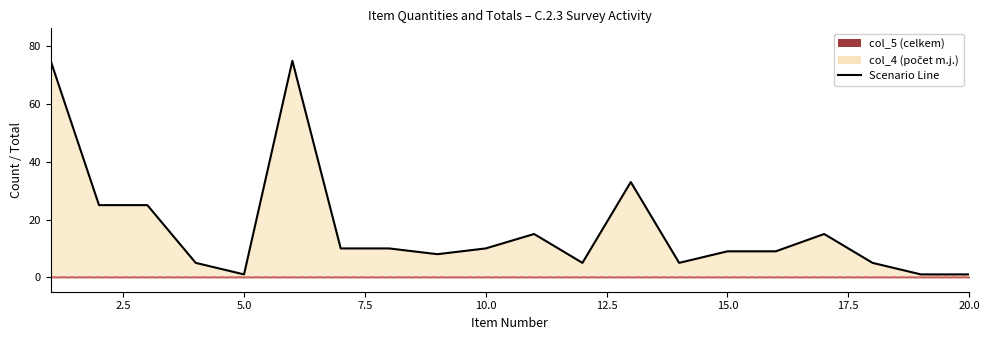

How many data points are less than 10?

10